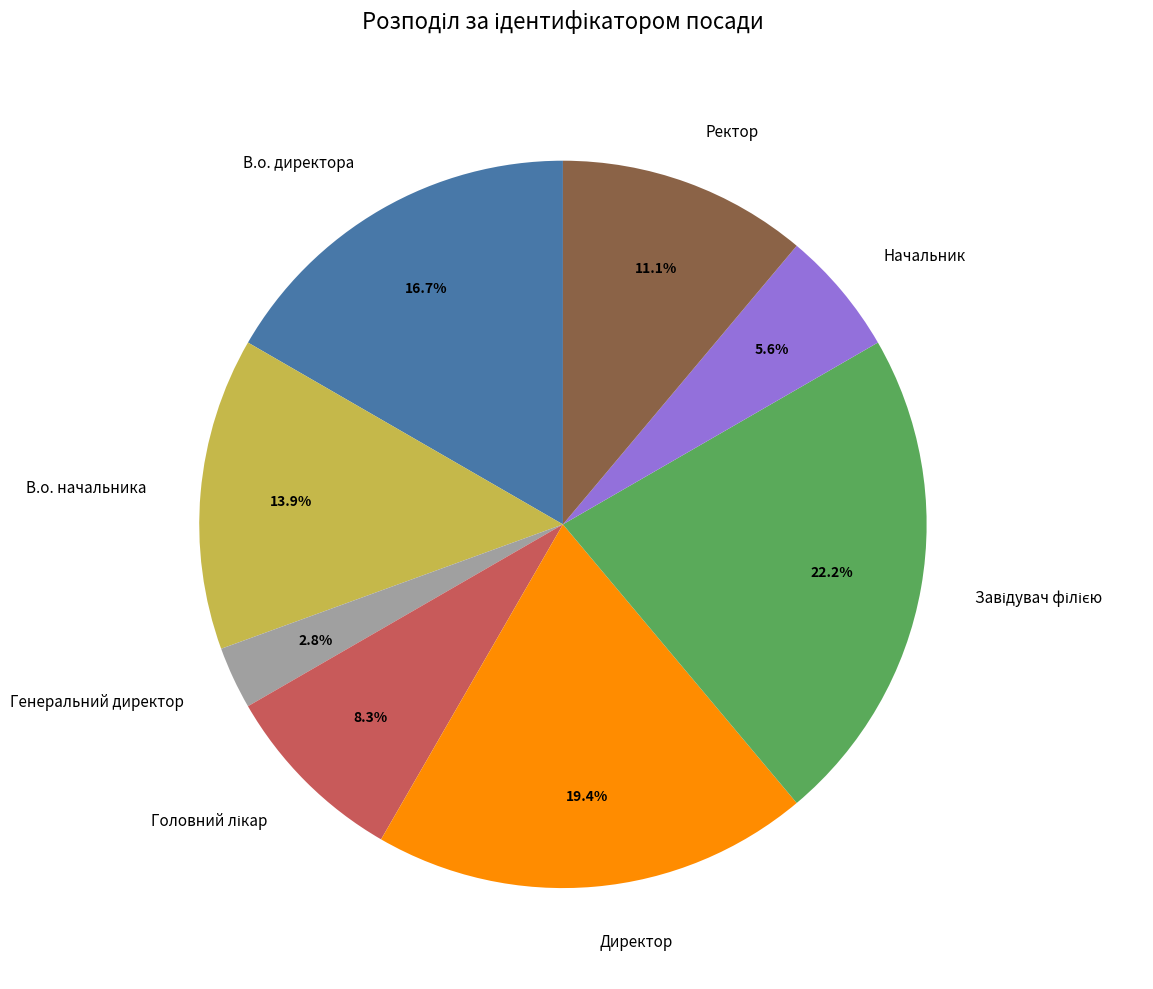

What percentage do Генеральний директор and Ректор together represent?

13.9%